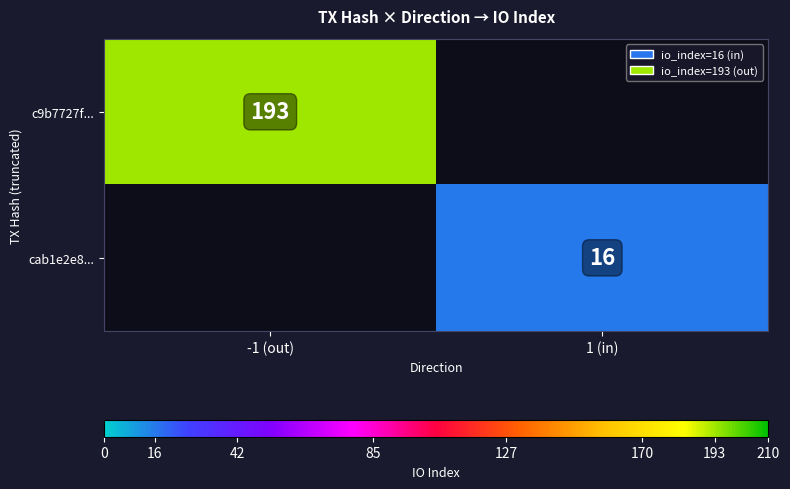

Is the value of cab1e2e8... at 1 (in) greater than the value of c9b7727f... at -1 (out)?

No